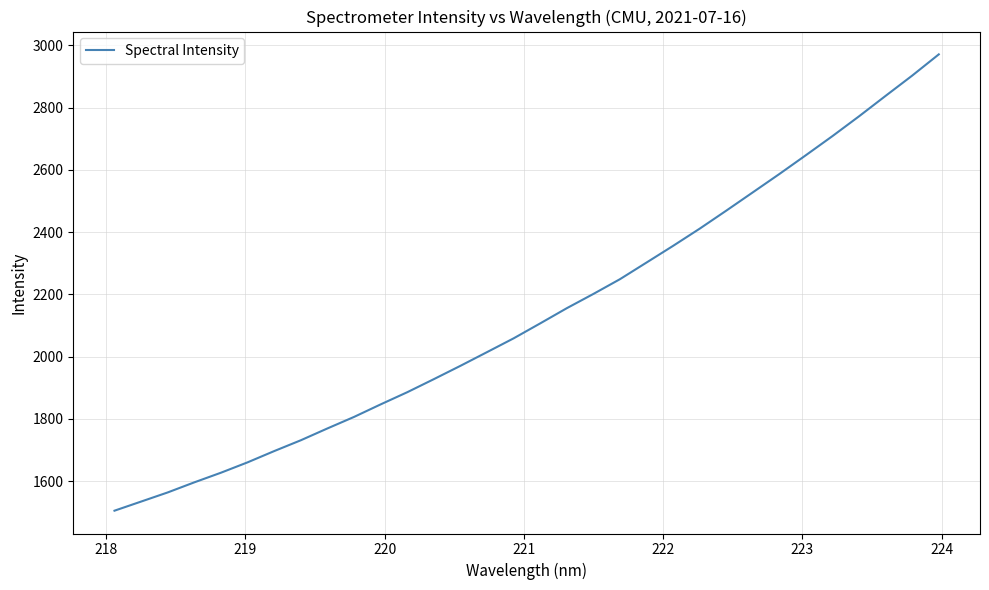

What is the greatest value displayed?

2970.8